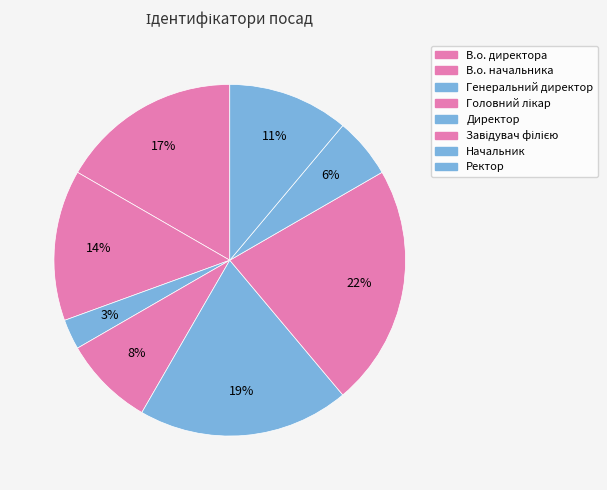

To the nearest percent, what is the difference between the Ректор and Начальник slice percentages?

6%